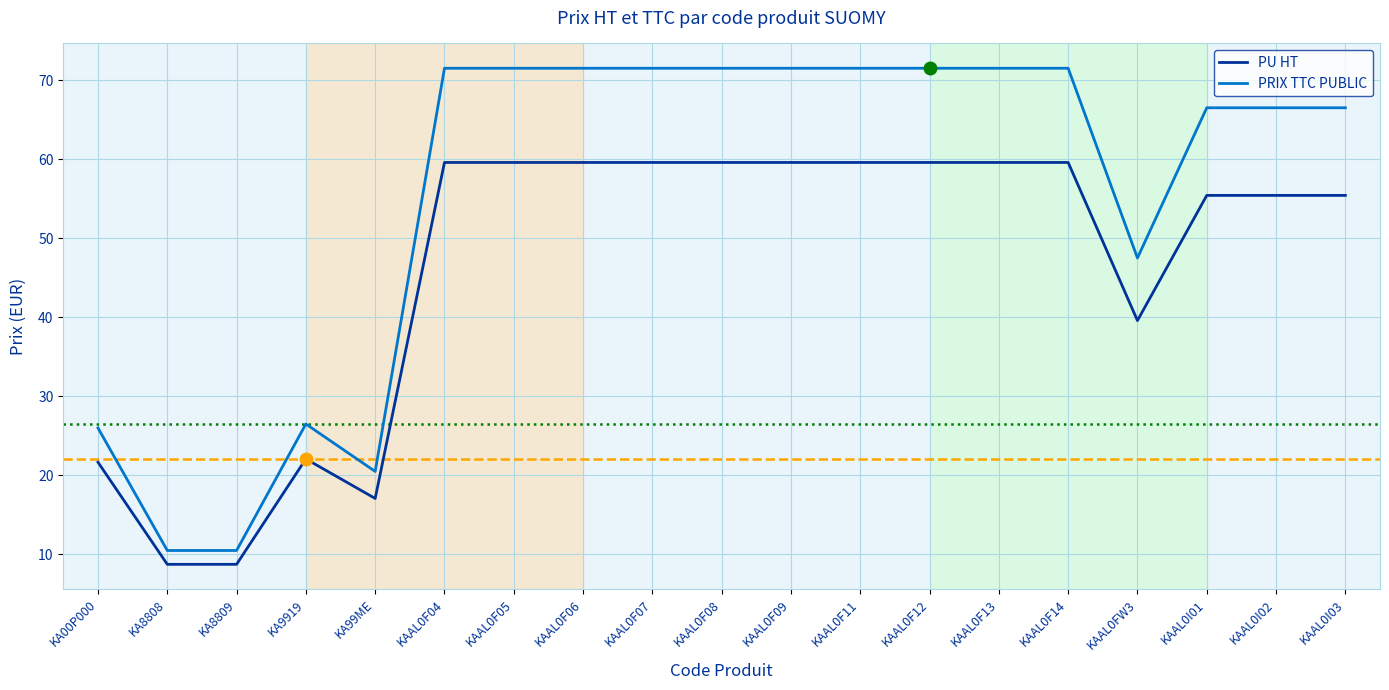

What is the maximum value shown in the chart?

71.5